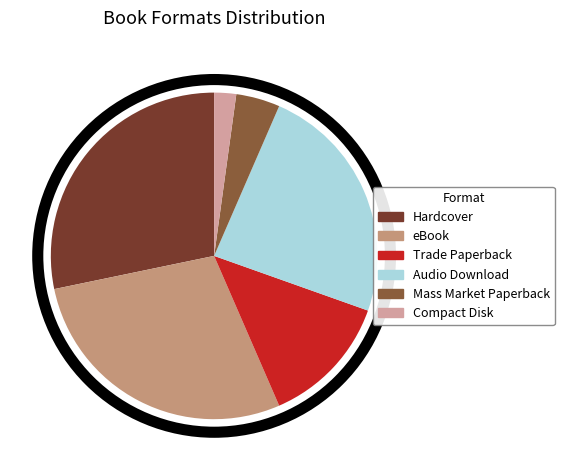

Is there a majority slice in this chart?

No